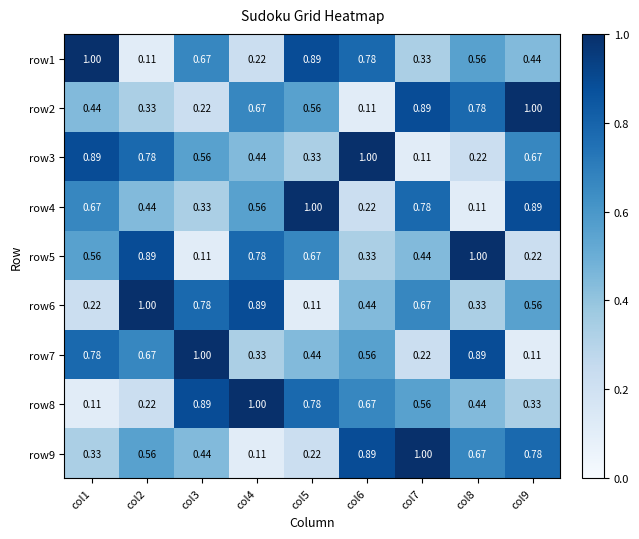

Is the value of row8 at col2 greater than the value of row1 at col1?

No